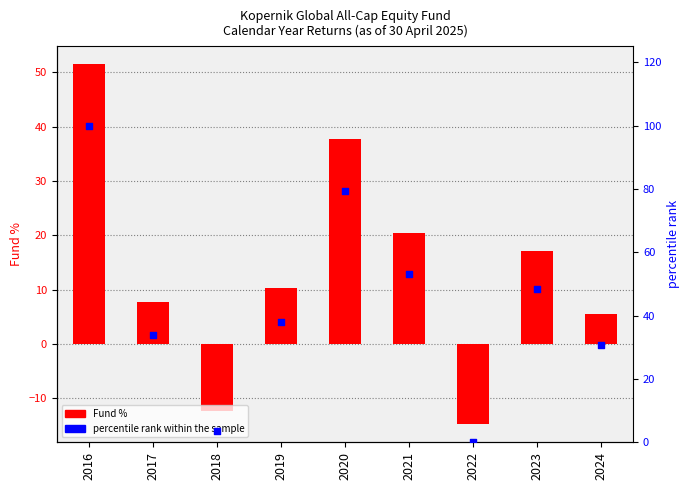

Which series reaches the minimum Y coordinate?

Fund %